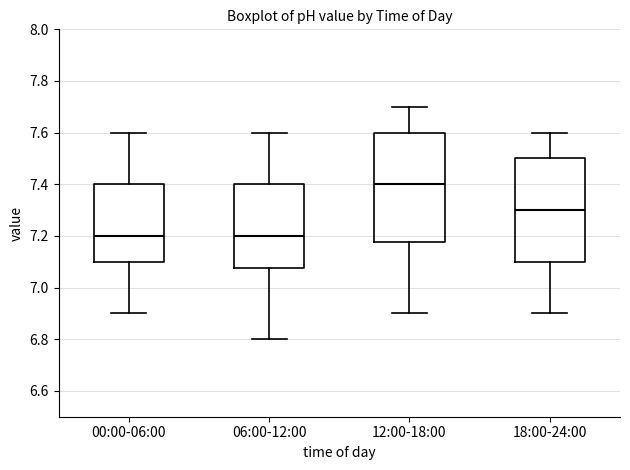

Reading left to right, read every box against the y-axis: the position of its median line, the range the box covers, and the ends of its whiskers. The values are not printed on the chart, so give them approximately, as read against the axis.

00:00-06:00: median 7.20, box 7.10 to 7.40, whiskers 6.90 to 7.60
06:00-12:00: median 7.20, box 7.08 to 7.40, whiskers 6.80 to 7.60
12:00-18:00: median 7.40, box 7.18 to 7.60, whiskers 6.90 to 7.70
18:00-24:00: median 7.30, box 7.10 to 7.50, whiskers 6.90 to 7.60